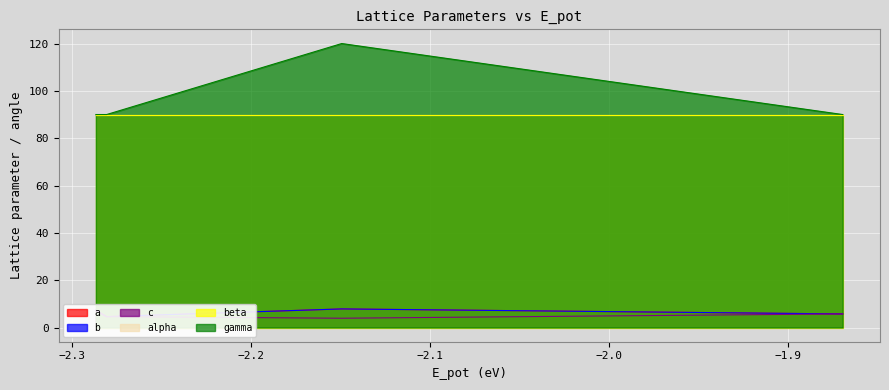

What is the average value of the gamma series?

95.0